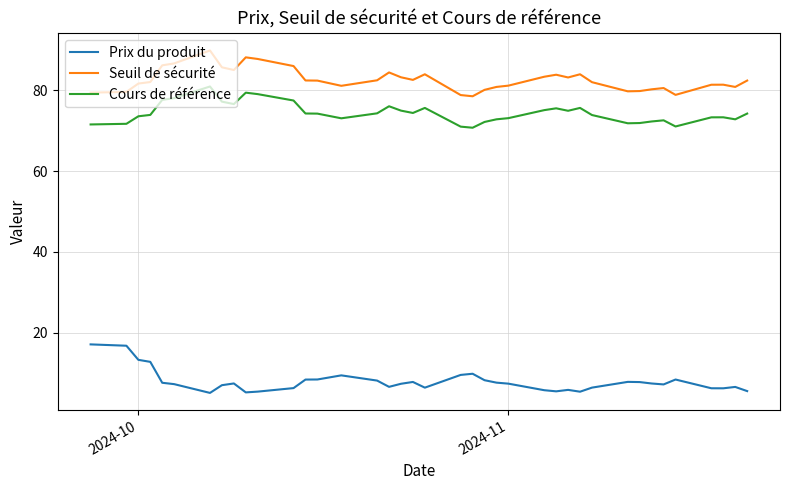

True or false: Seuil de sécurité and Cours de référence intersect in this chart.

False